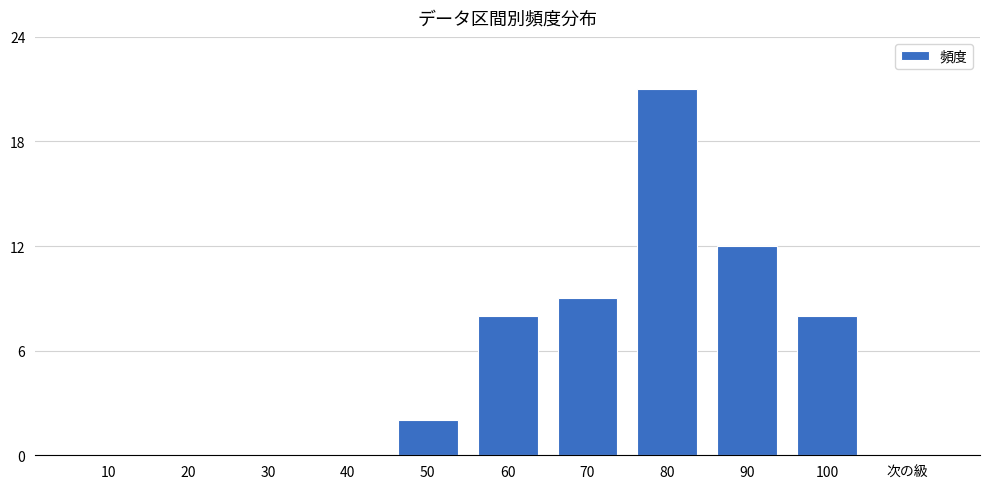

At which label is the value closest to 10?

70